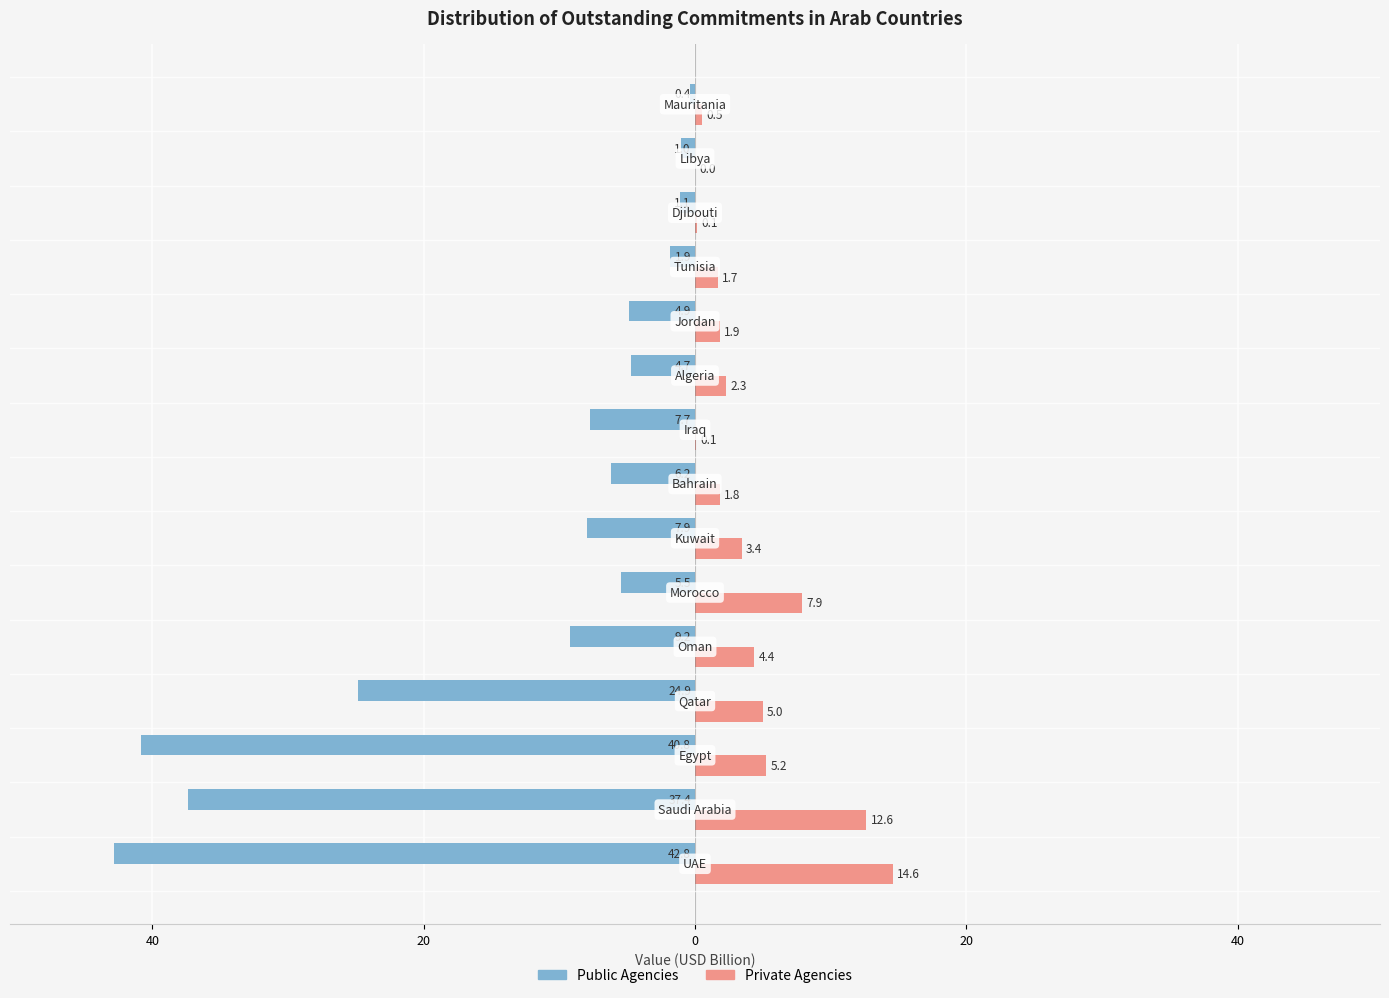

What are all the series names shown in the legend?

Public Agencies, Private Agencies